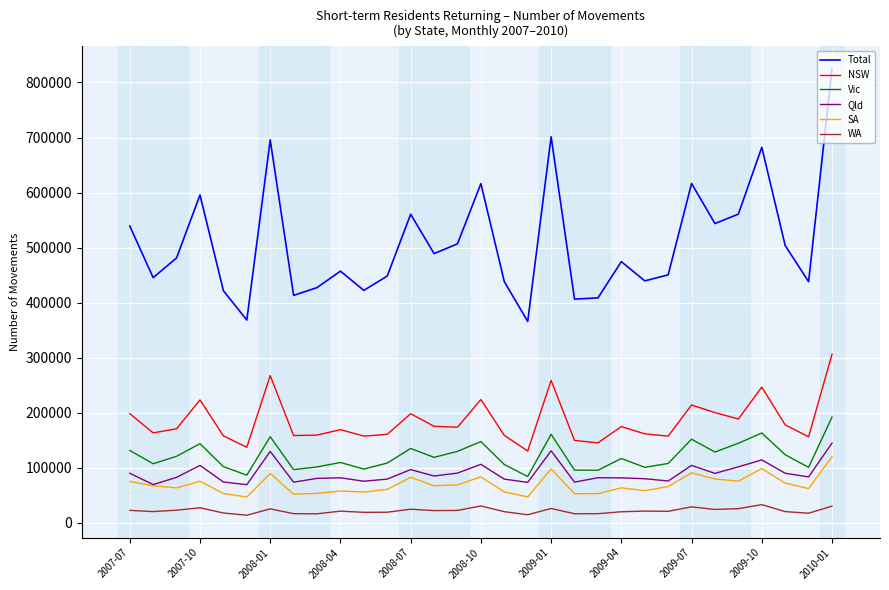

How many lines are shown in the chart?

6